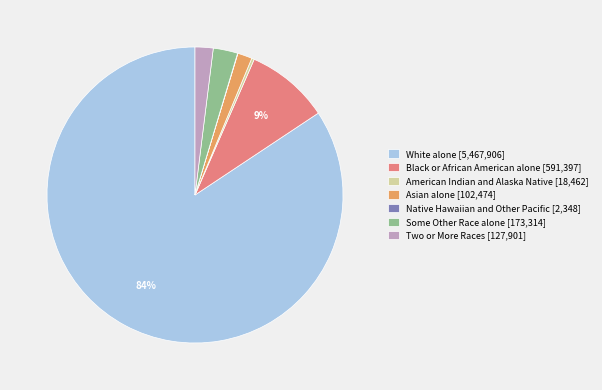

To the nearest percent, what percentage of the pie is White alone [5,467,906]?

84%